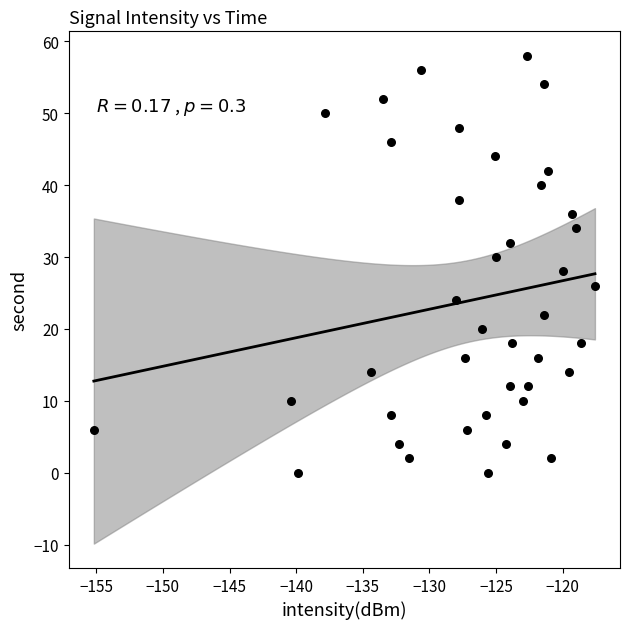

What is the range of Y values (max minus min)?

58